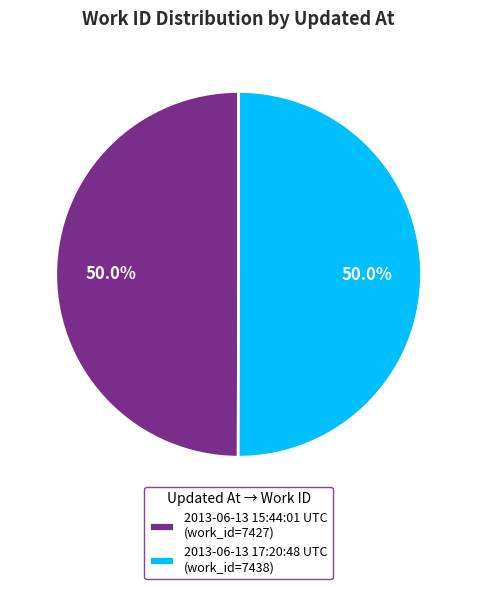

Combined, do 2013-06-13 15:44:01 UTC (work_id=7427) and 2013-06-13 17:20:48 UTC (work_id=7438) account for over 50%?

Yes